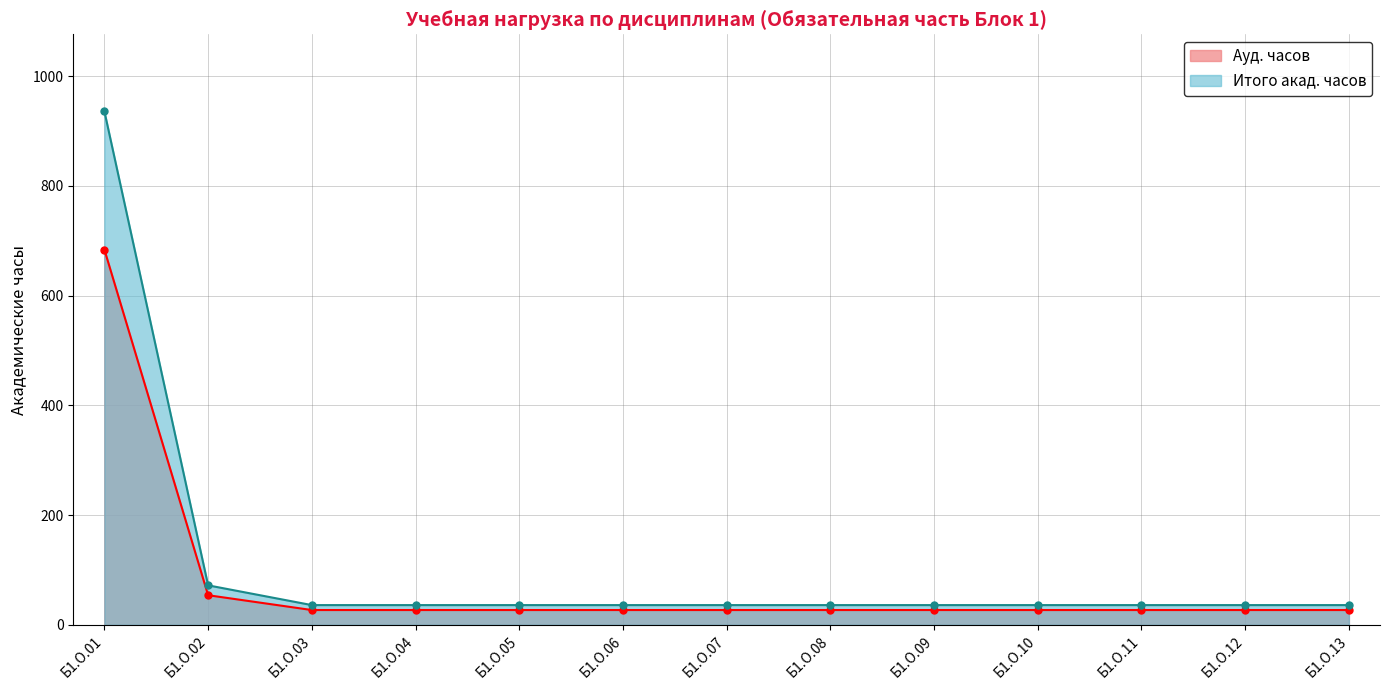

What is the maximum value for Ауд. часов?

684